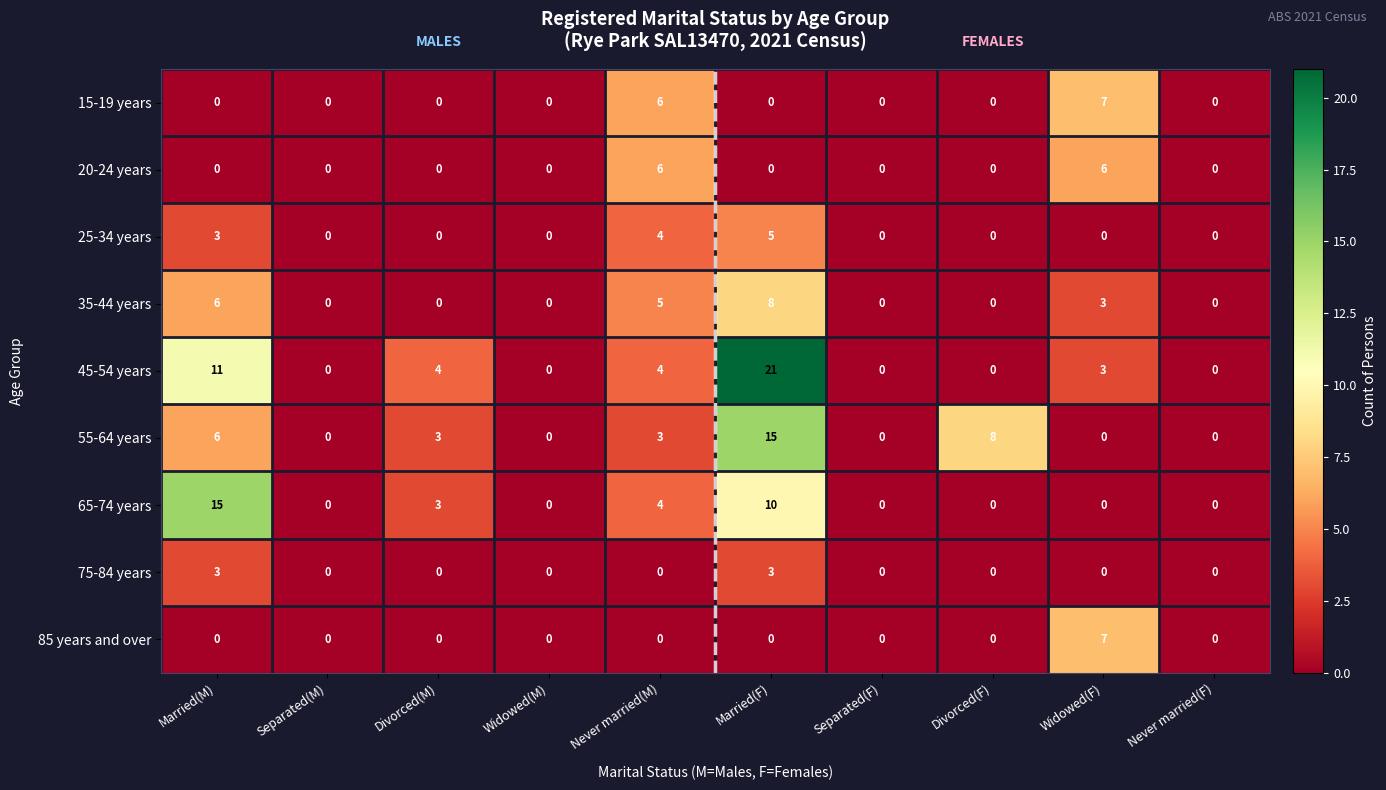

At how many categories does at least one series exceed 1?

6